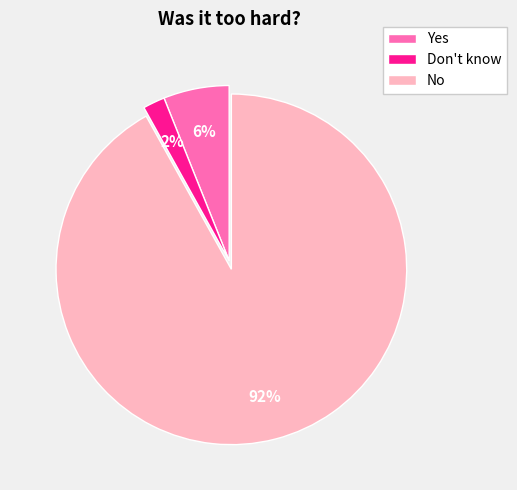

How many segments does this pie chart have?

3